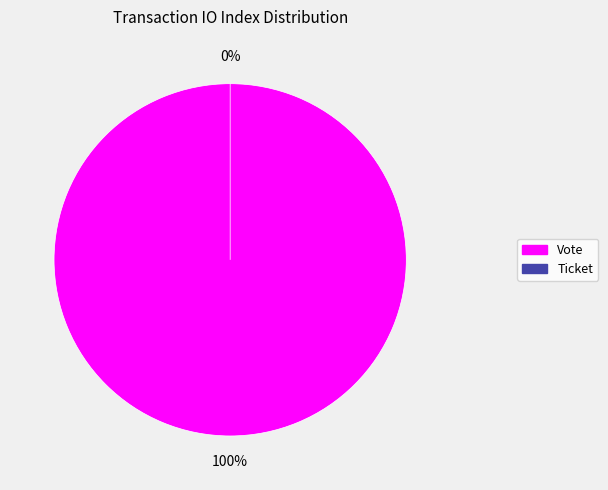

The Vote (io_index=1) slice represents 100% of the pie. True or false?

True